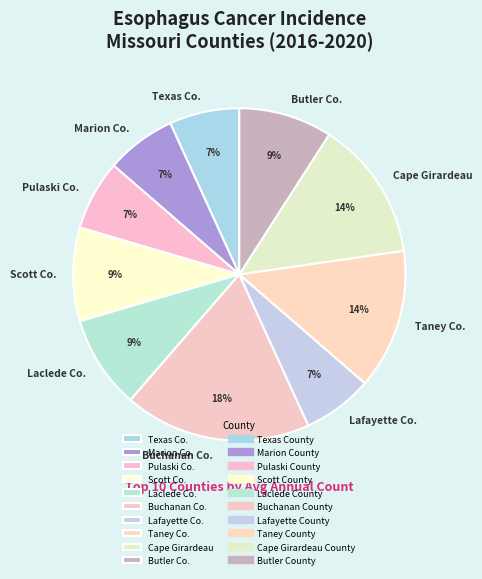

To the nearest percent, what is the difference between the Cape Girardeau and Marion Co. slice percentages?

7%